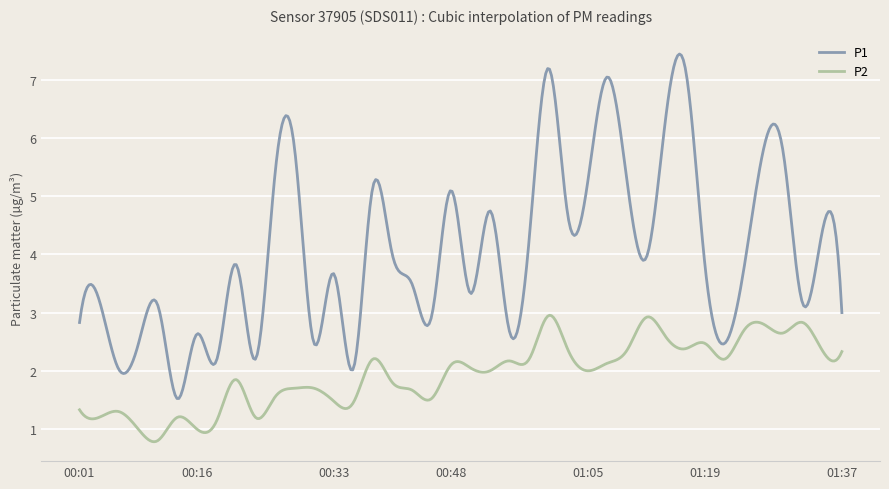

What is the minimum value for P1?

1.5